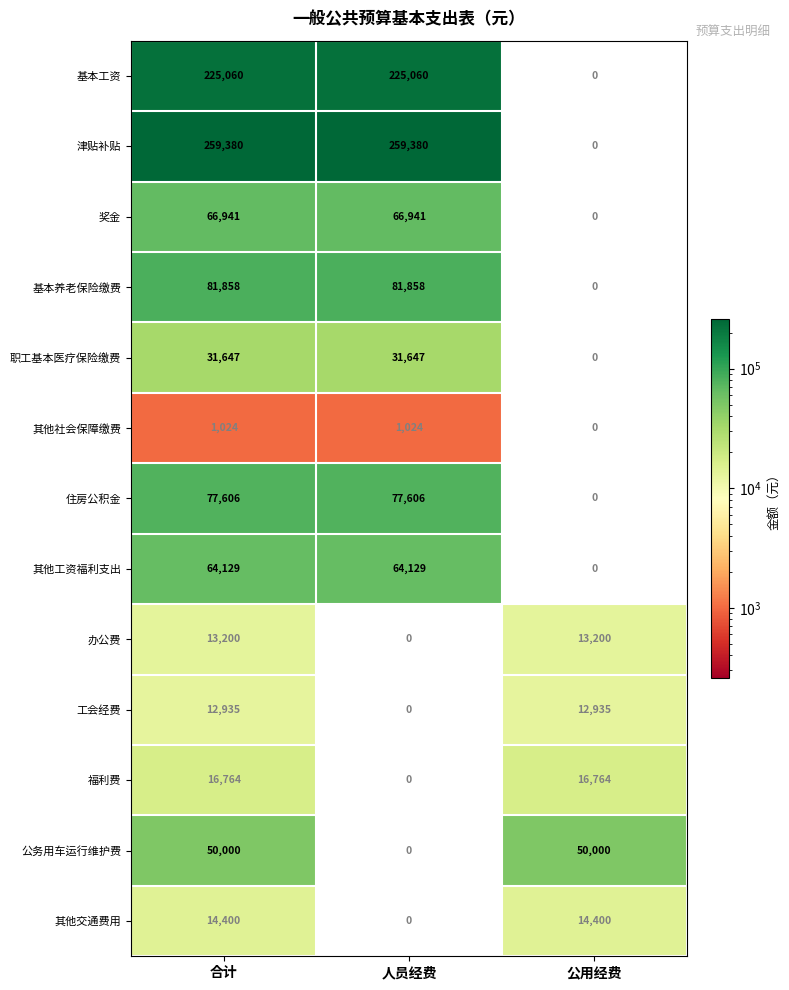

What is the total value across all series at 人员经费?

807645